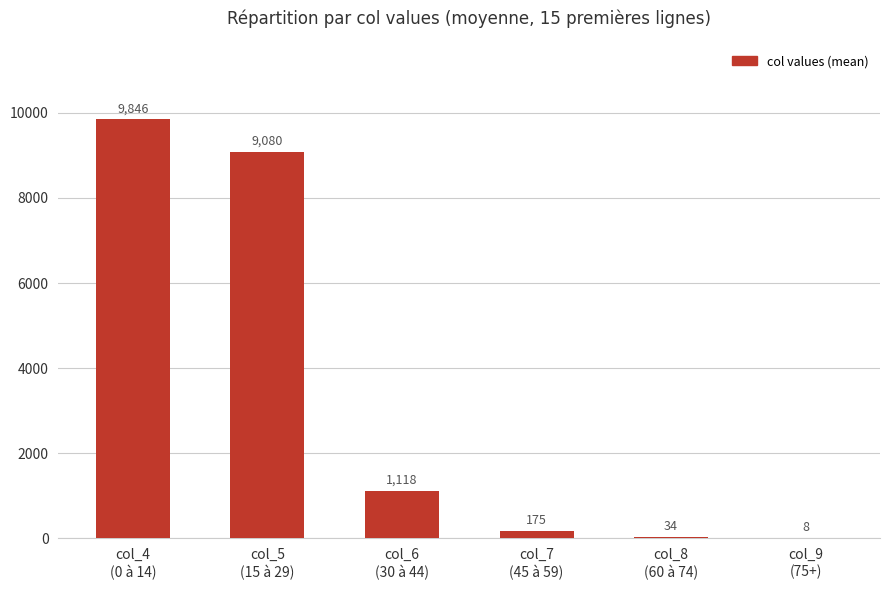

What is the maximum value shown in the chart?

9846.4